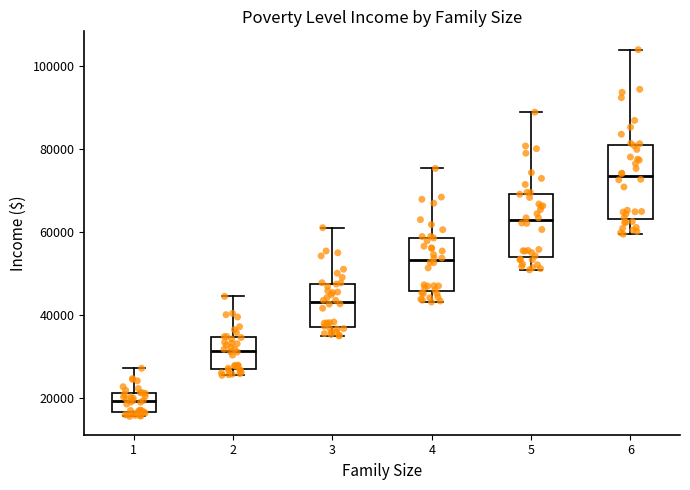

Where is the upper edge of the box at x = 1 on the y-axis? The values are not printed on the chart, so give them approximately, as read against the axis.

22000